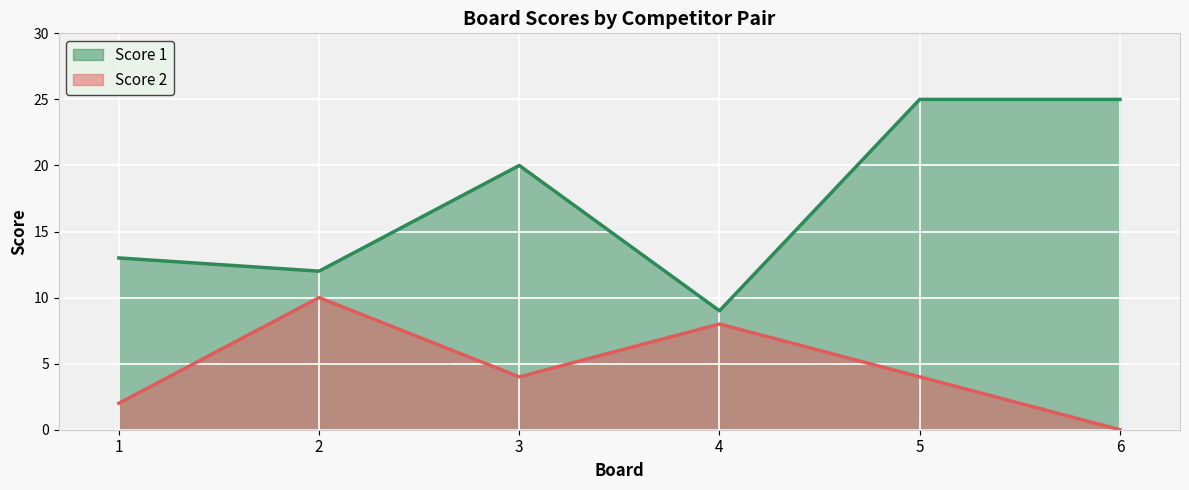

Rank the series at 2 from lowest to highest value.

Score 2, Score 1